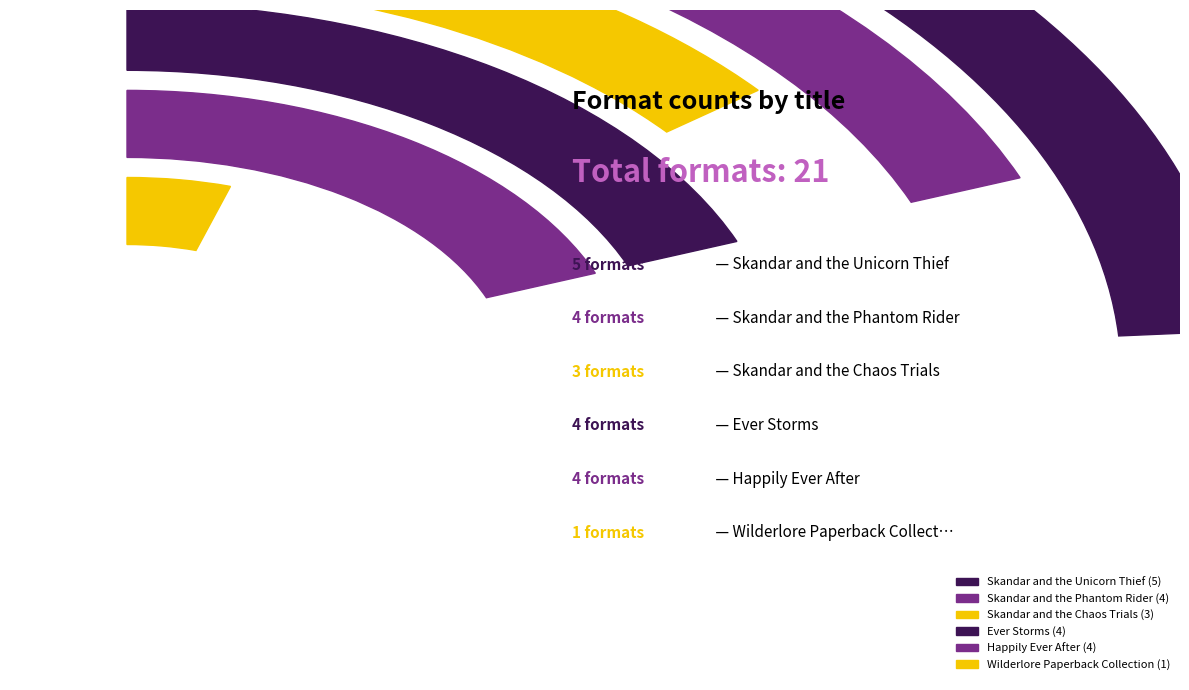

Which has a higher value, Skandar and the Unicorn Thief or Skandar and the Phantom Rider?

Skandar and the Unicorn Thief